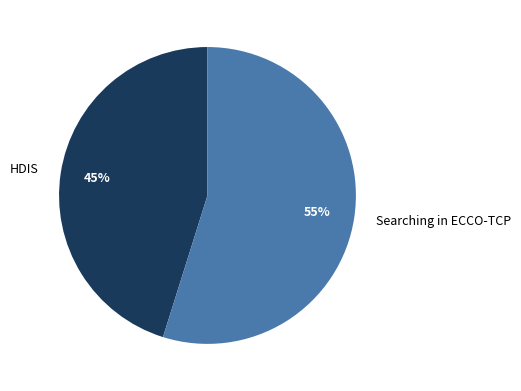

Is it true that Searching in ECCO-TCP is 64% of the pie?

False